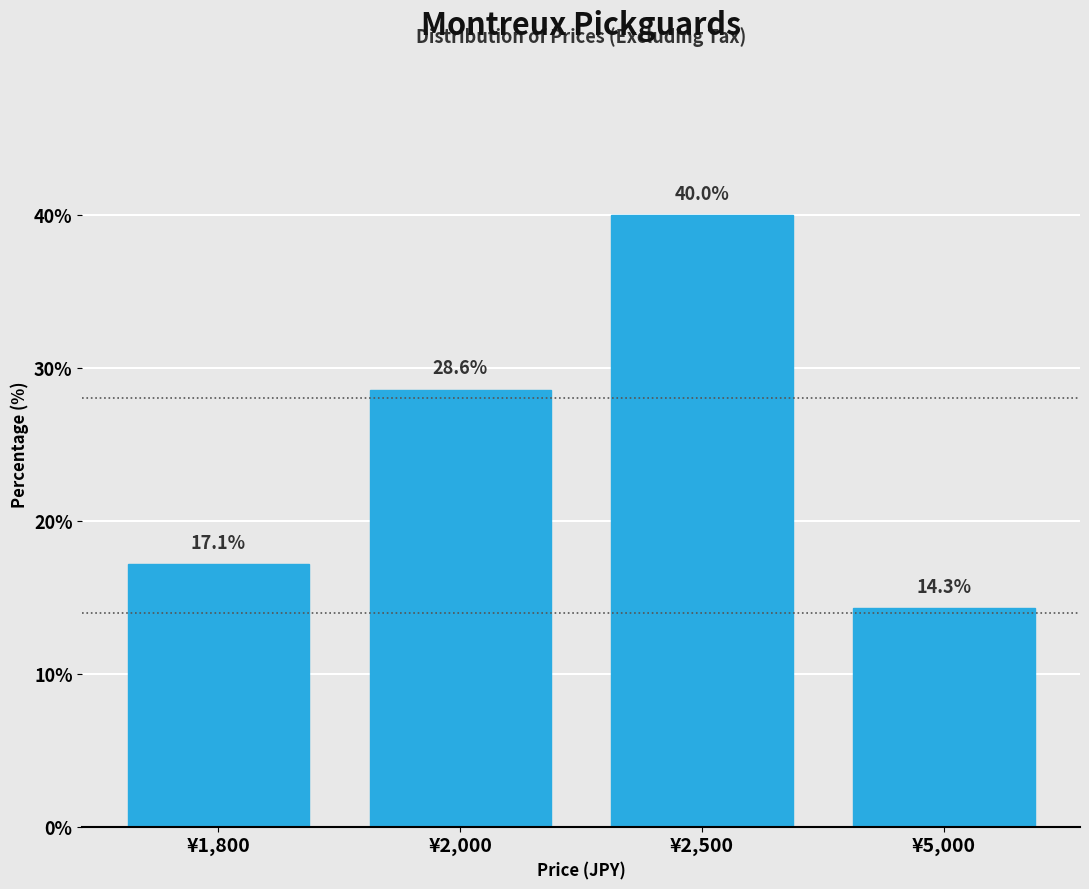

Reading right to left, transcribe all the data shown in this chart.

¥5,000=14.3	¥2,500=40.0	¥2,000=28.6	¥1,800=17.1